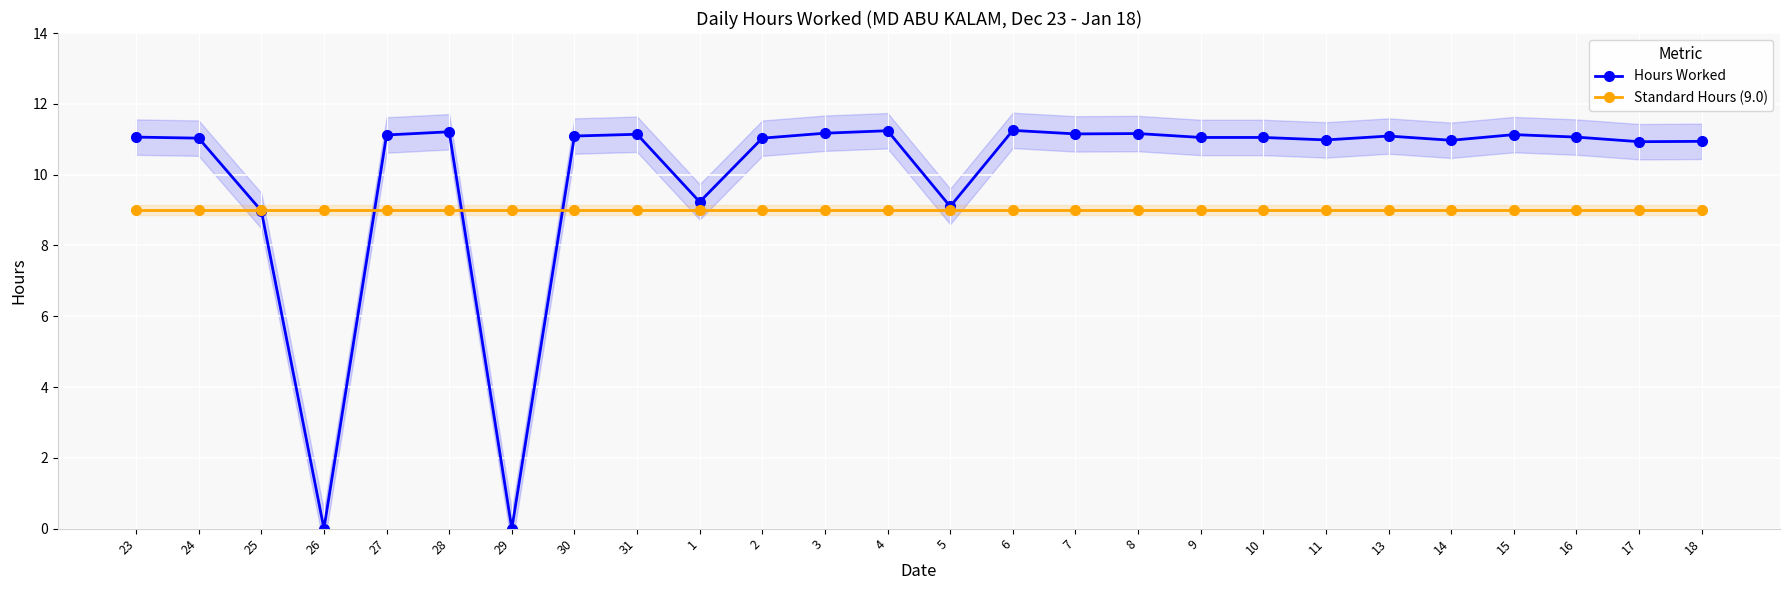

What is the sum of the Hours Worked values at 26 and 31?

11.1